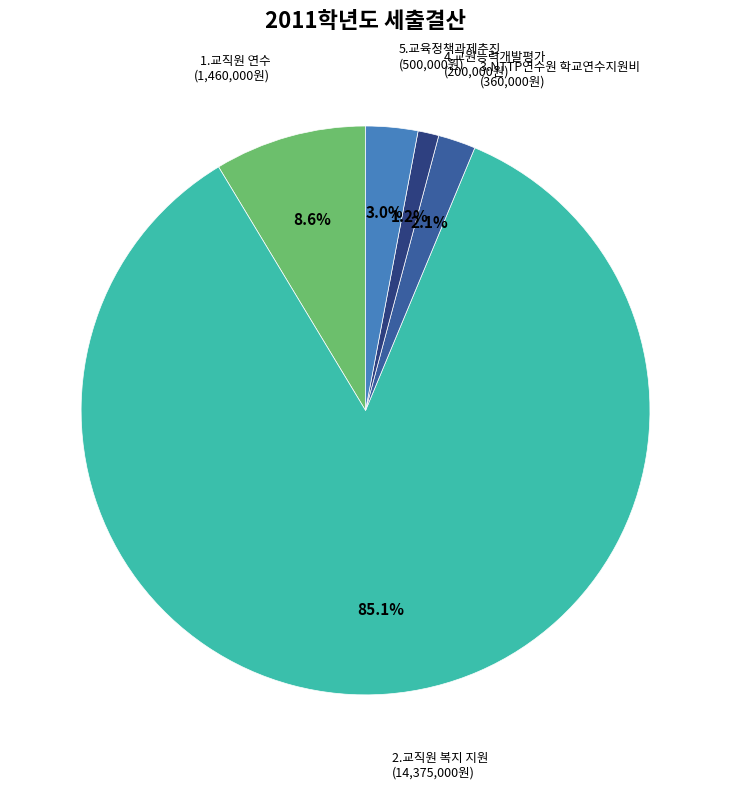

What percentage is NOT represented by 1.교직원 연수?

91.4%